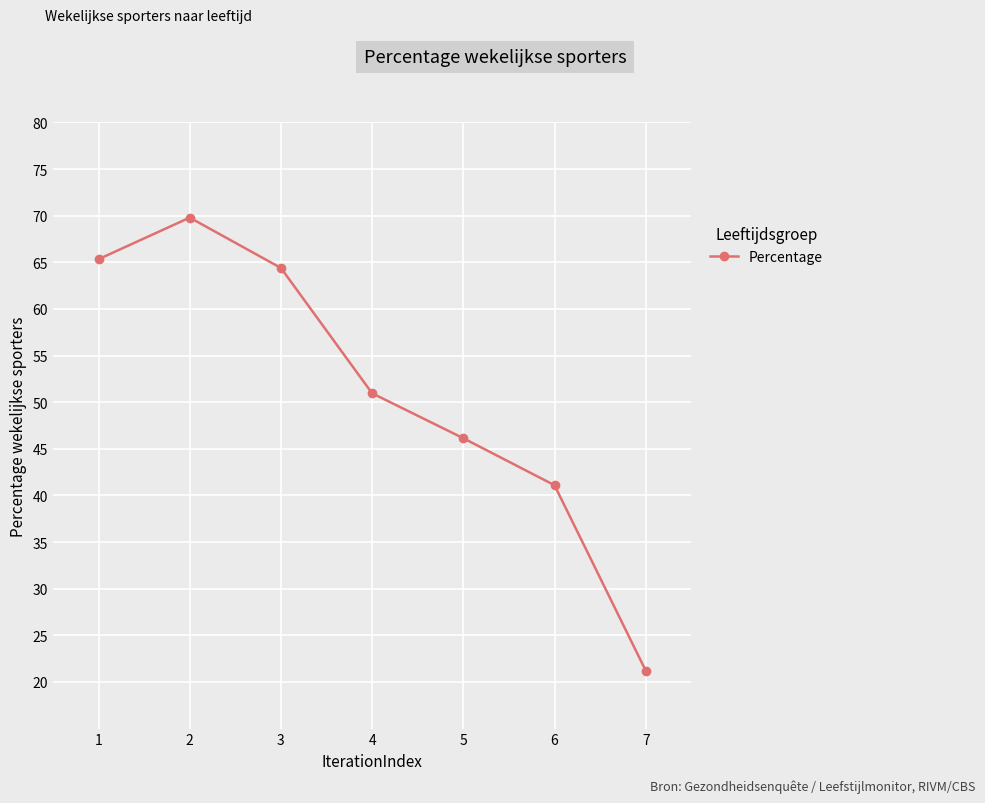

Reading right to left, extract all data points from this chart.

21.2	41.1	46.1	51.0	64.4	69.8	65.3